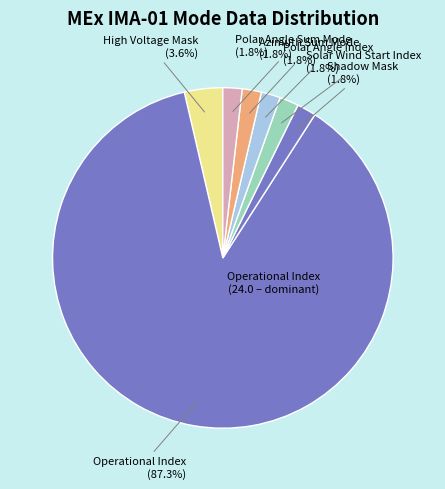

How many slices are in this pie chart?

7